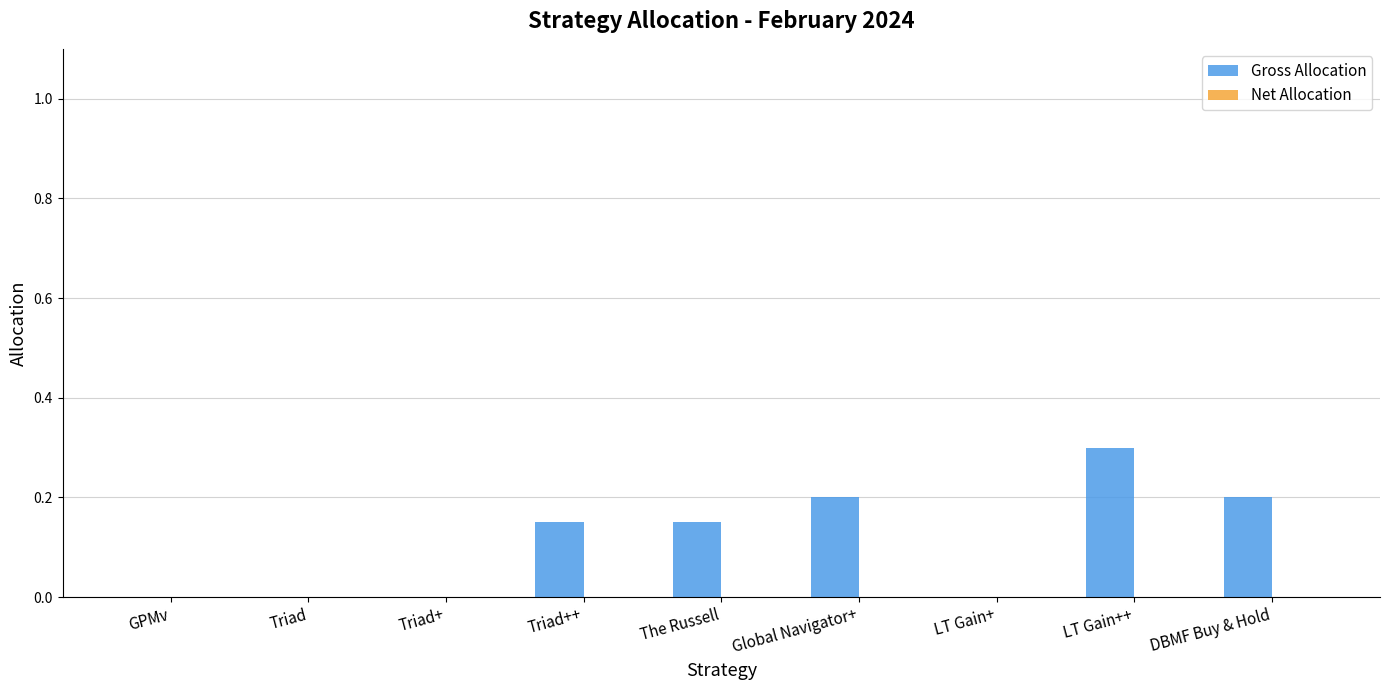

Which has a higher value, Global Navigator+ or LT Gain++?

LT Gain++